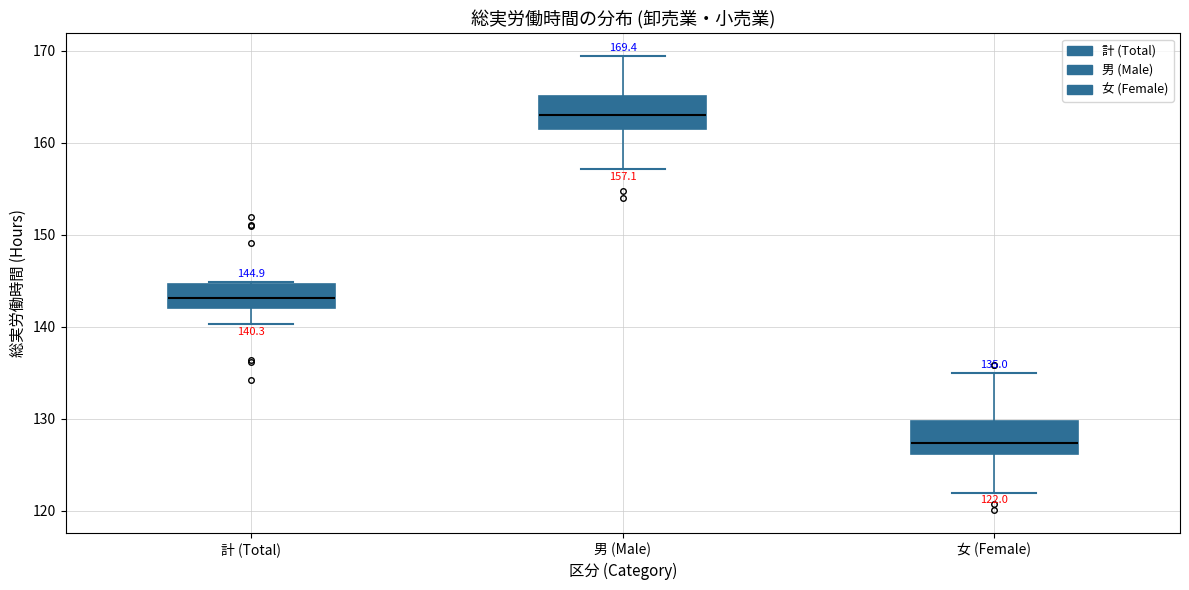

Which box has the lowest median line?

女 (Female)